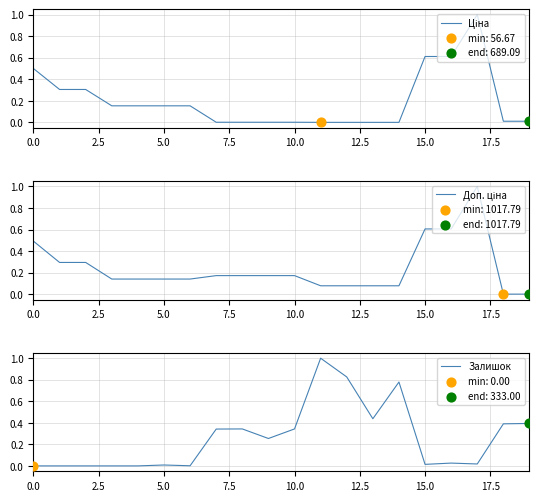

Which series reaches the maximum Y coordinate?

Ціна